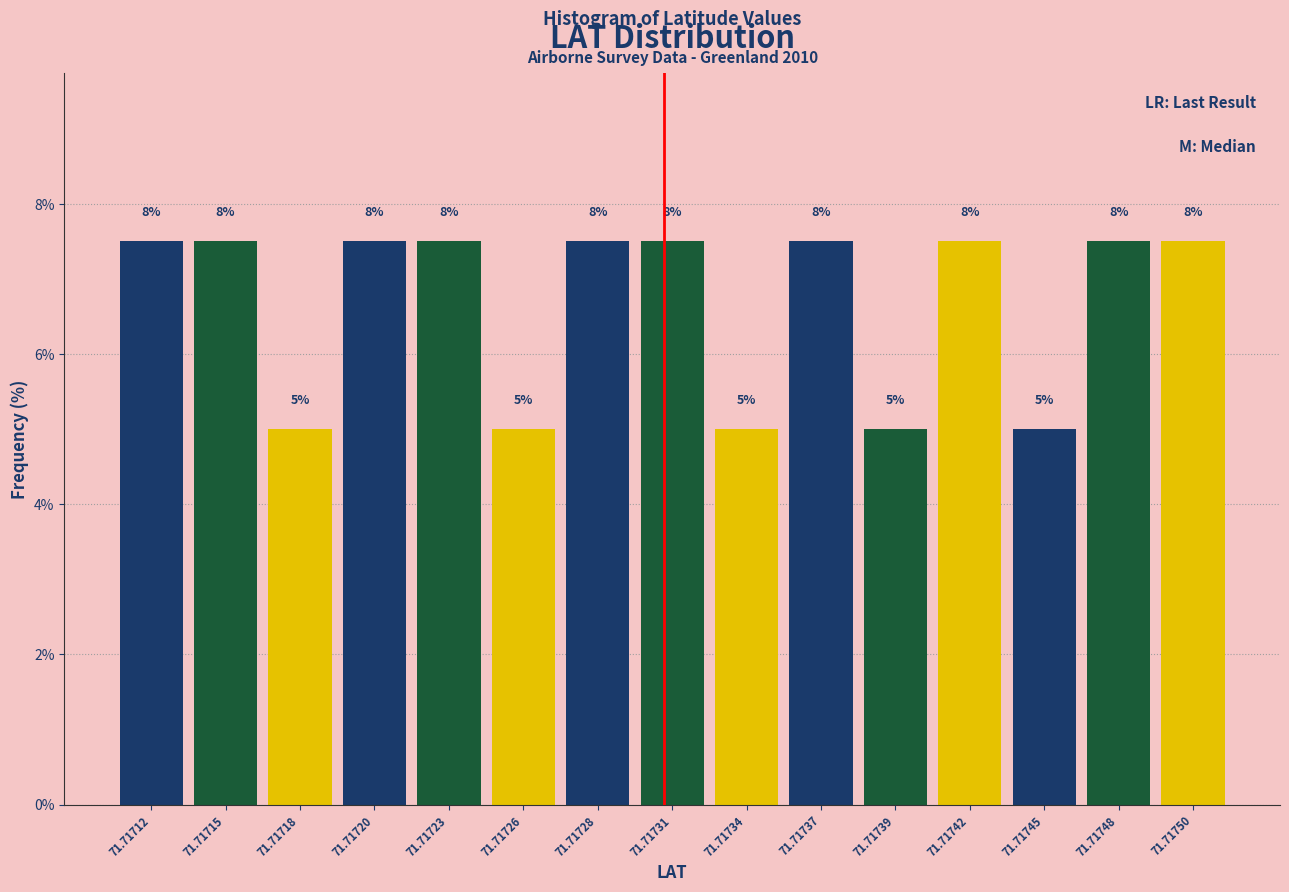

Are the bars horizontal?

No